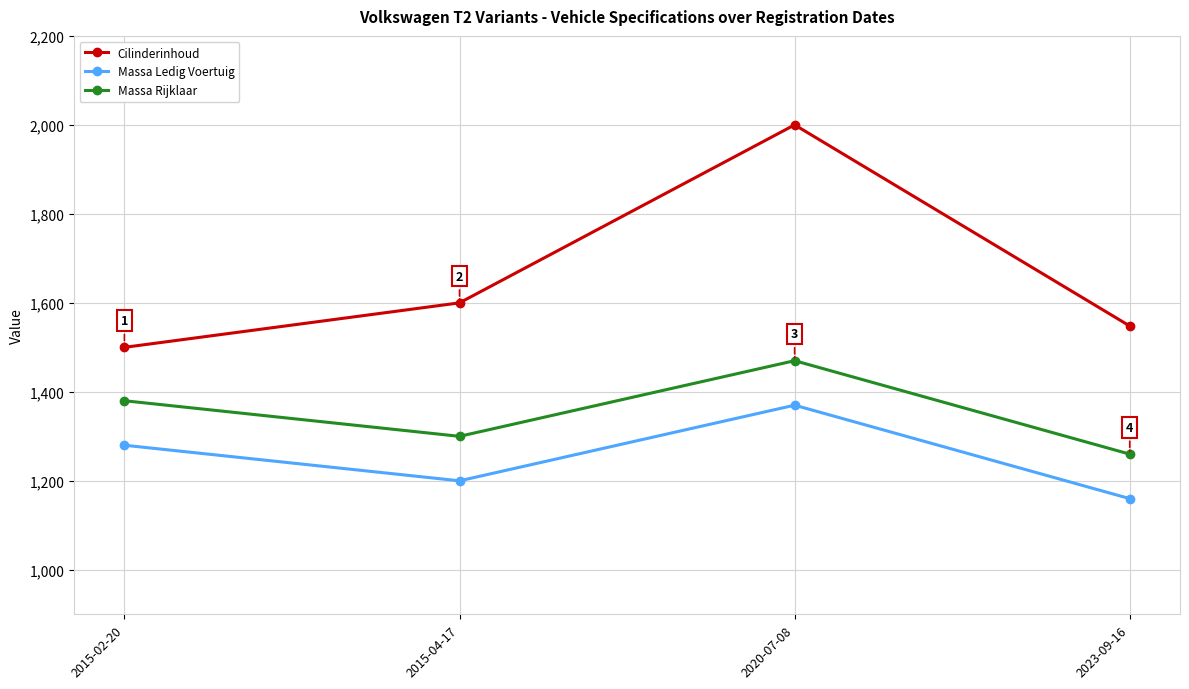

Rank the series at 2020-07-08 from lowest to highest value.

Massa Ledig Voertuig, Massa Rijklaar, Cilinderinhoud